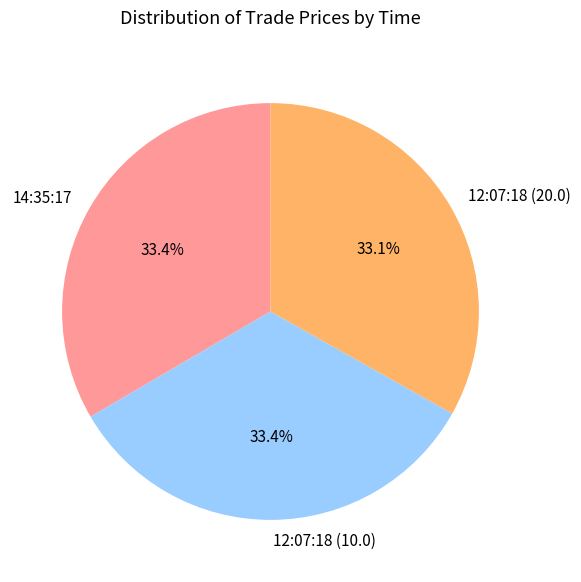

Count the number of slices in the pie.

3